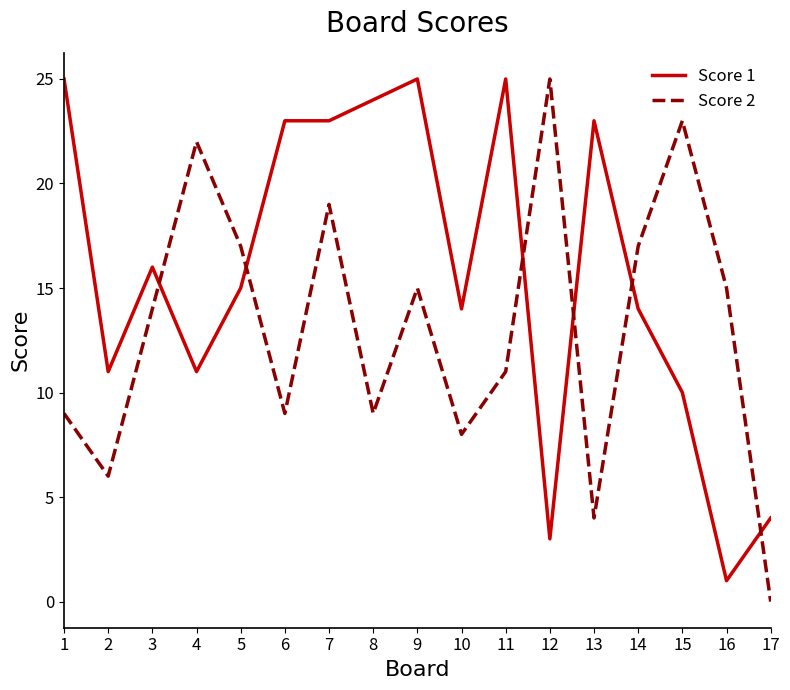

Where do Score 2 and Score 1 first cross each other?

3 and 4